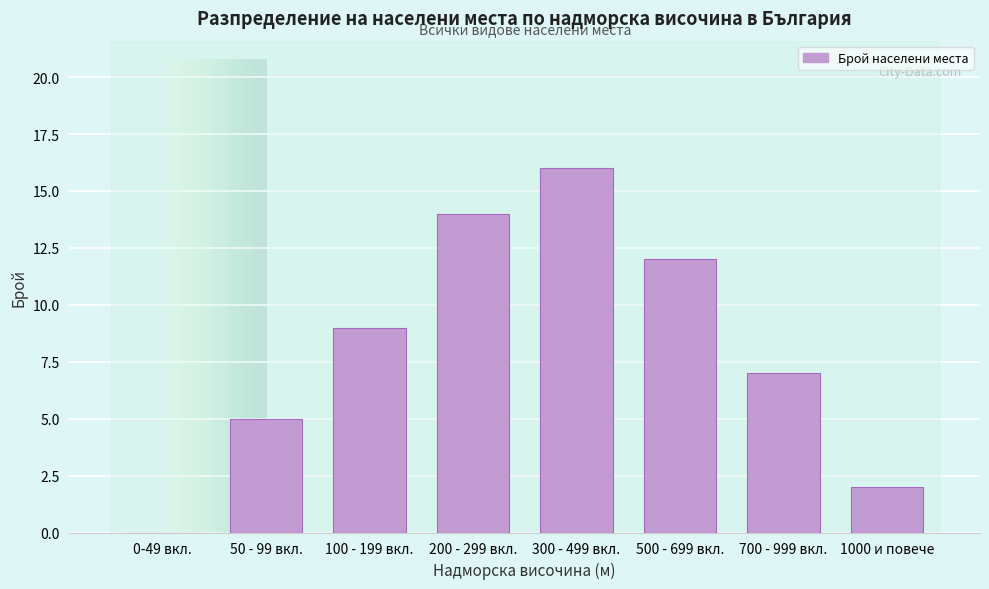

Reading left to right, what are all the values shown in this chart?

0-49 вкл.=0	50 - 99 вкл.=5	100 - 199 вкл.=9	200 - 299 вкл.=14	300 - 499 вкл.=16	500 - 699 вкл.=12	700 - 999 вкл.=7	1000 и повече=2